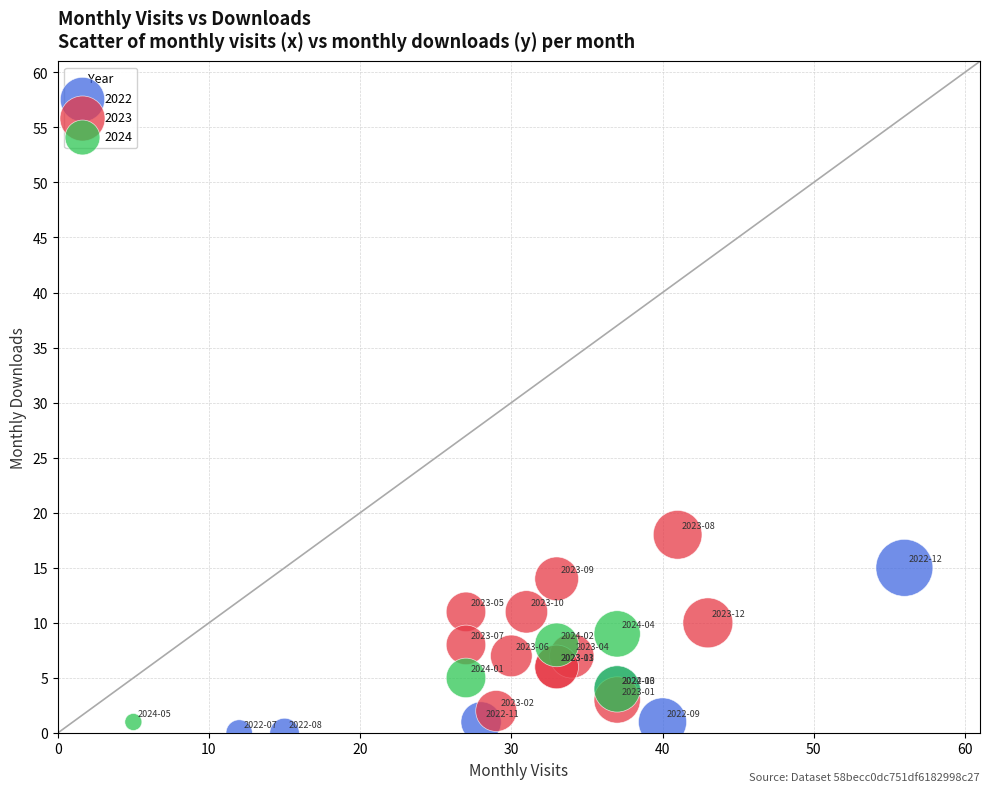

Which series has the widest spread of Y values?

2023